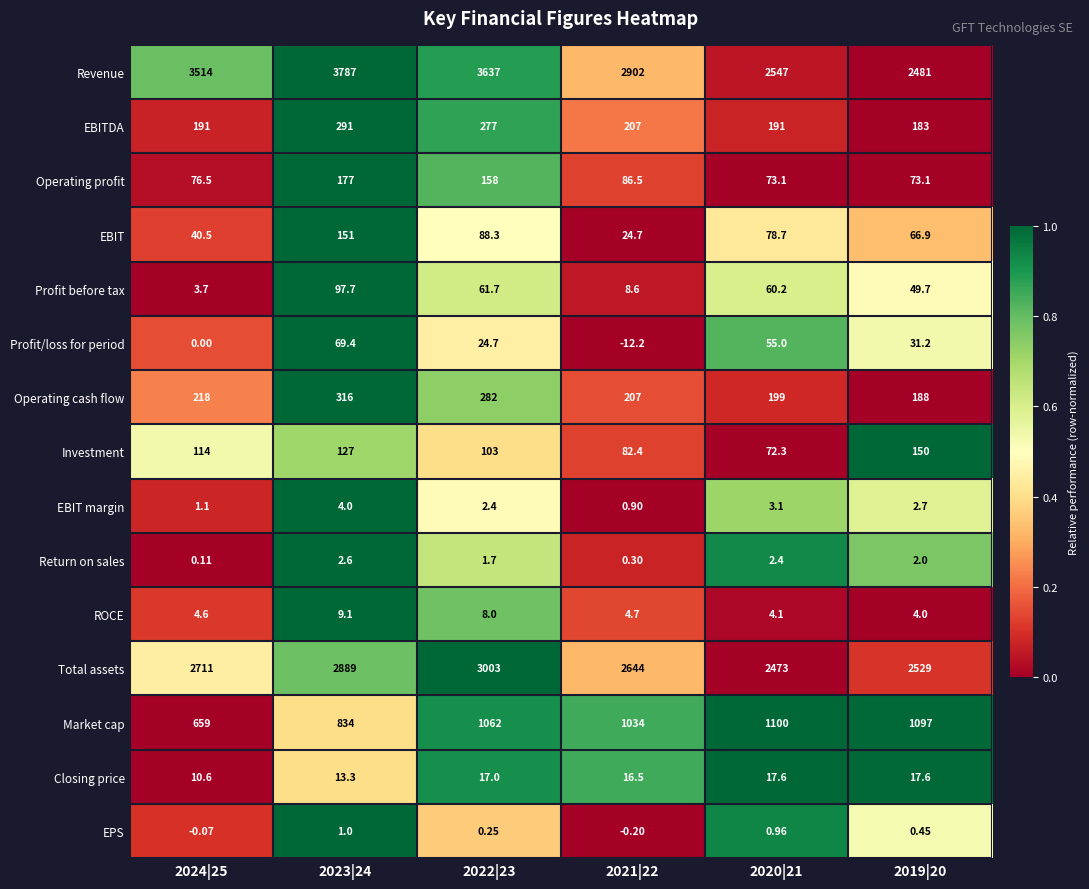

How many data points in Return on sales are less than 2?

3